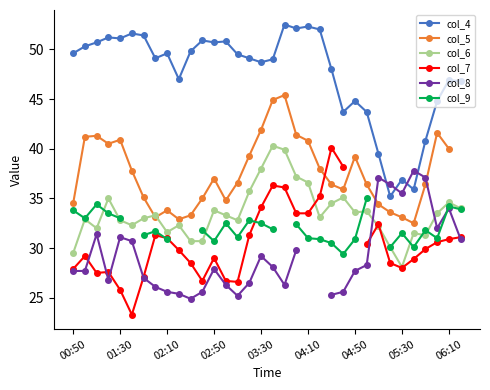

True or false: col_6 has more than 1 points higher than both neighbors.

True